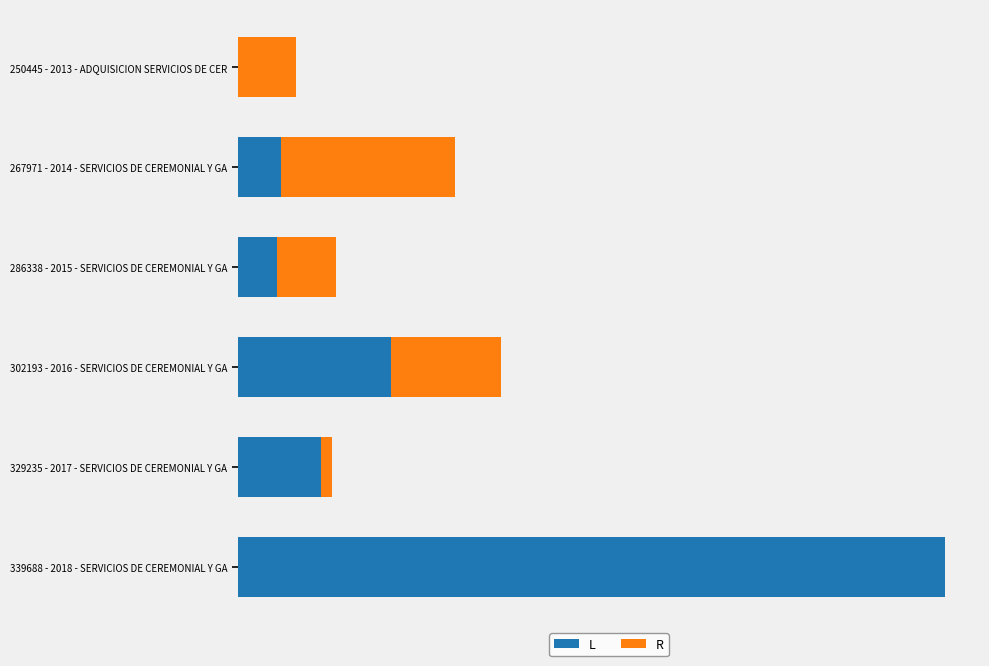

What are all the series names shown in the legend?

L, R